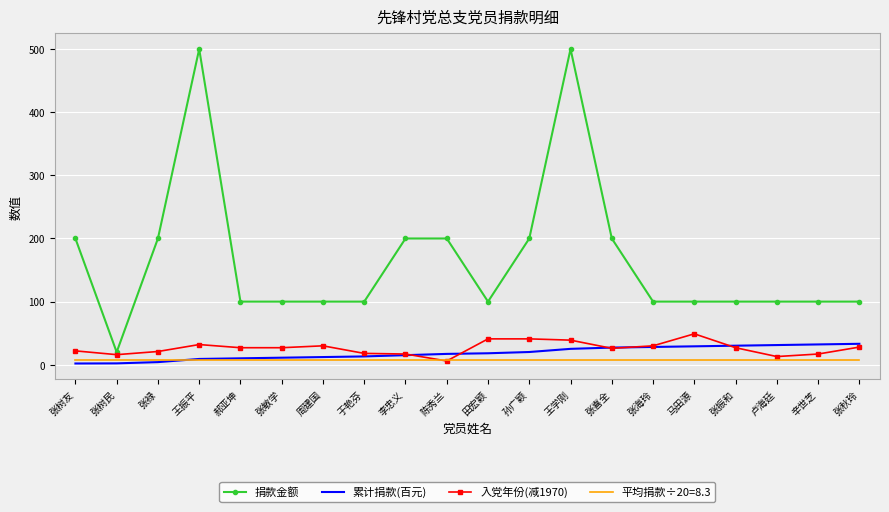

Which series has the largest total across all categories?

捐款金额